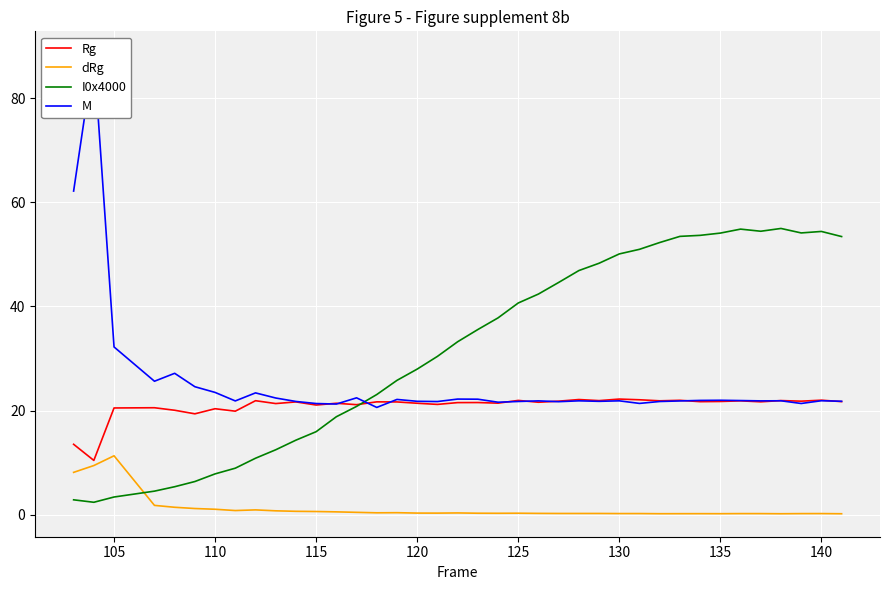

What is the difference between the second highest and minimum values in the I0x4000 series?

52.5